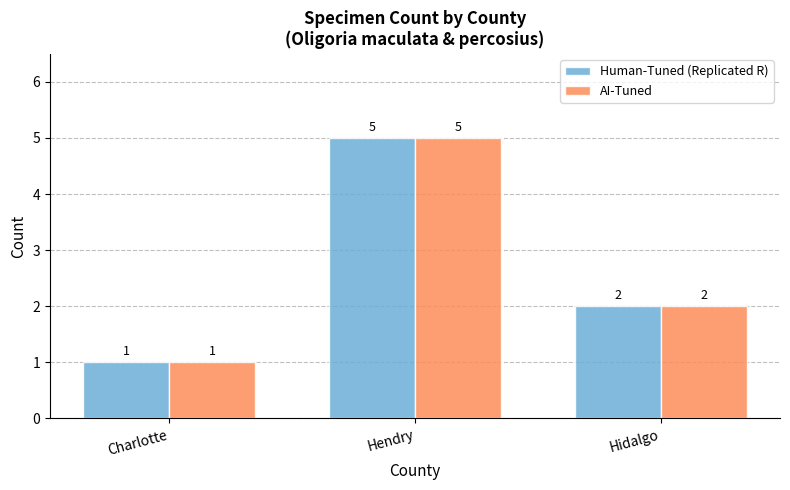

At which category is the sum across all series the highest?

Hendry